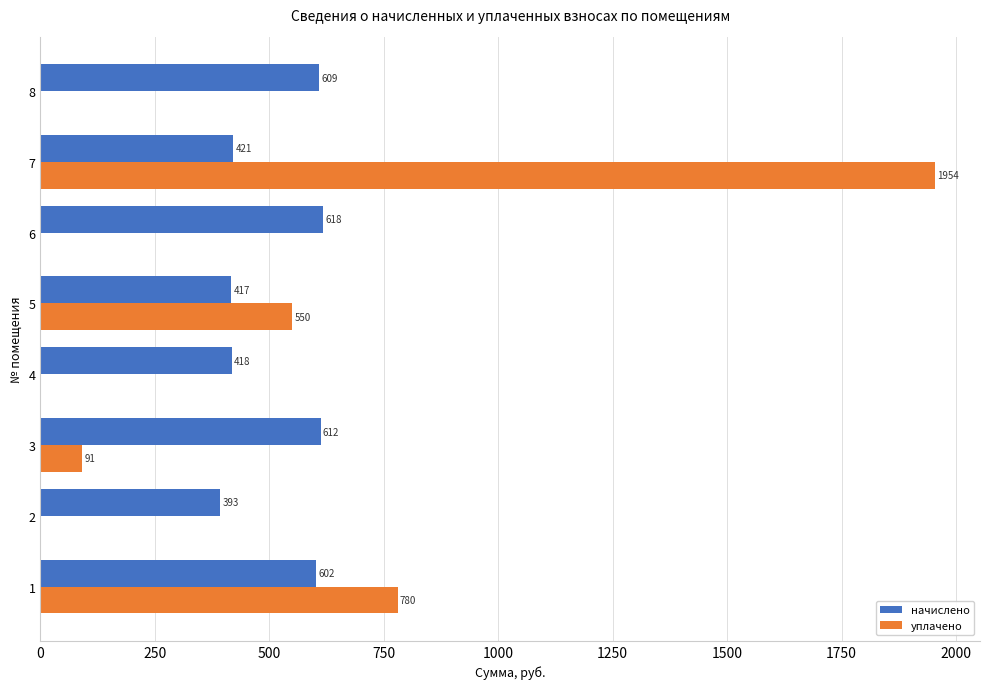

Between 4 and 6, which series saw the biggest shift?

начислено